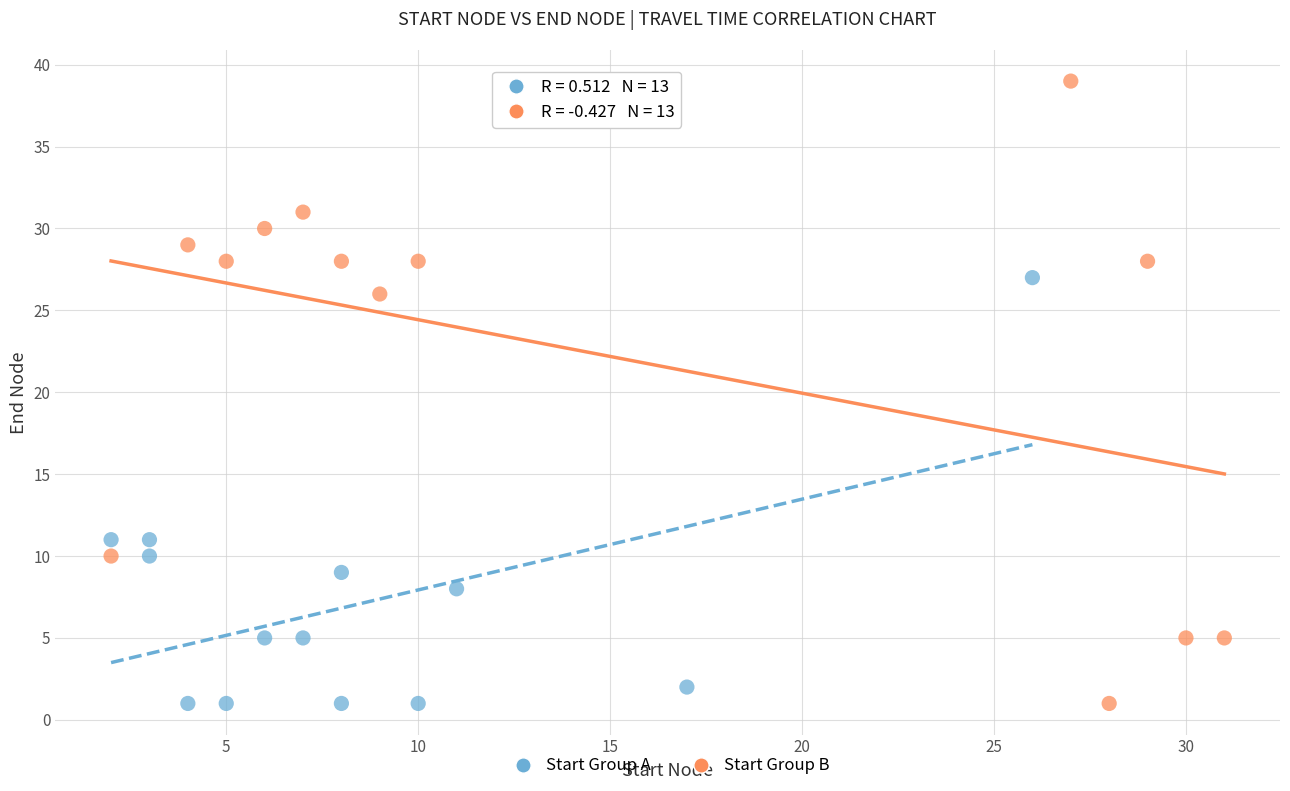

Which series has the largest Y range (max minus min)?

Start Group B